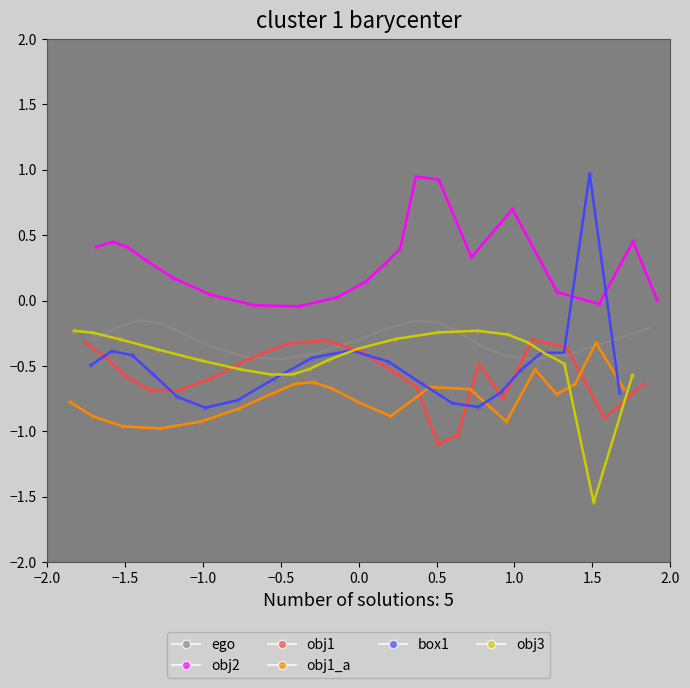

Which series has the largest total across all categories?

obj2